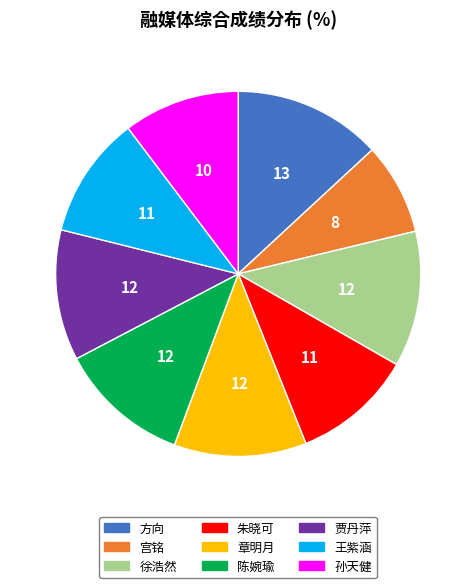

Which slice is the smallest?

宫铭